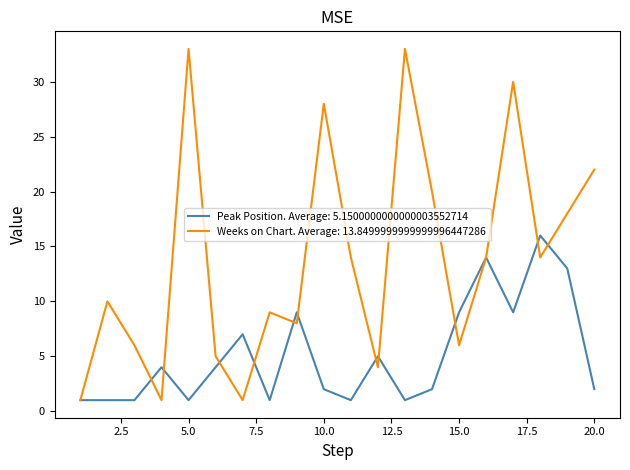

What is the maximum value shown in the chart?

33